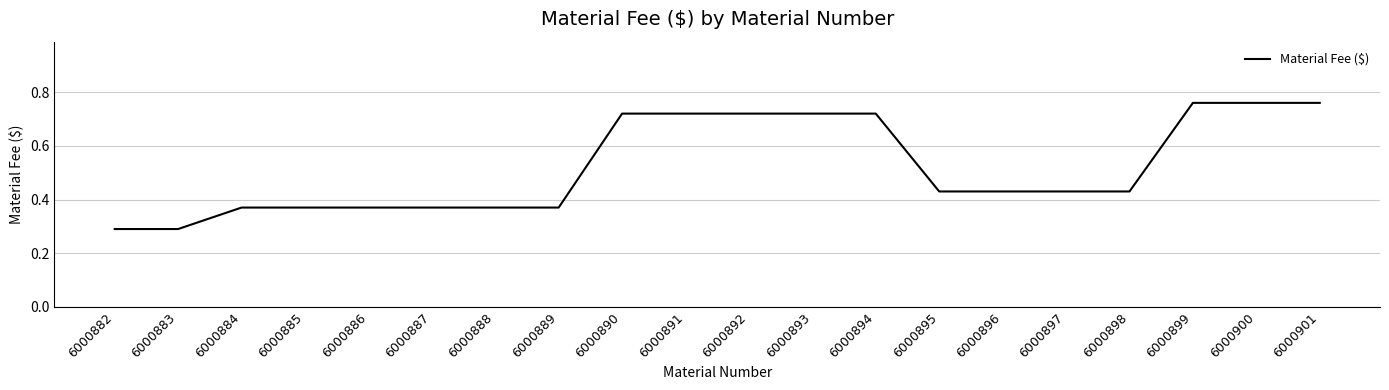

What is the difference between the maximum and minimum values?

0.5